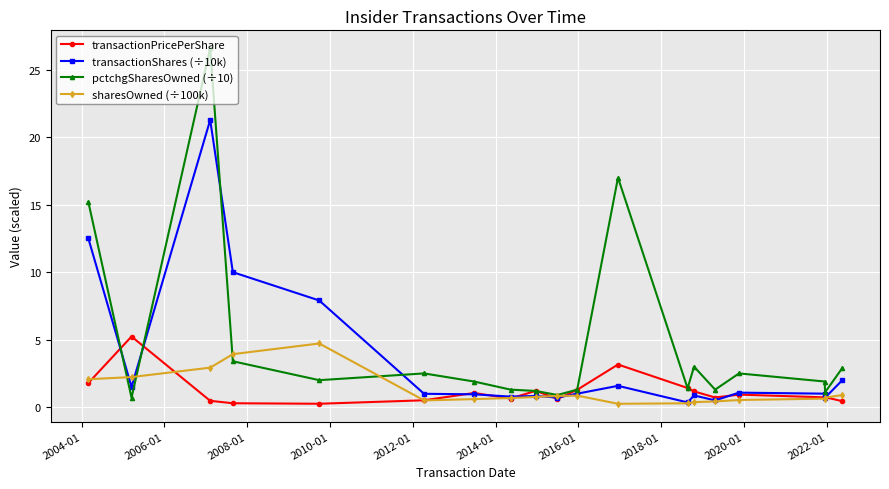

True or false: sharesOwned (÷100k) has more than 1 interior local peaks.

True